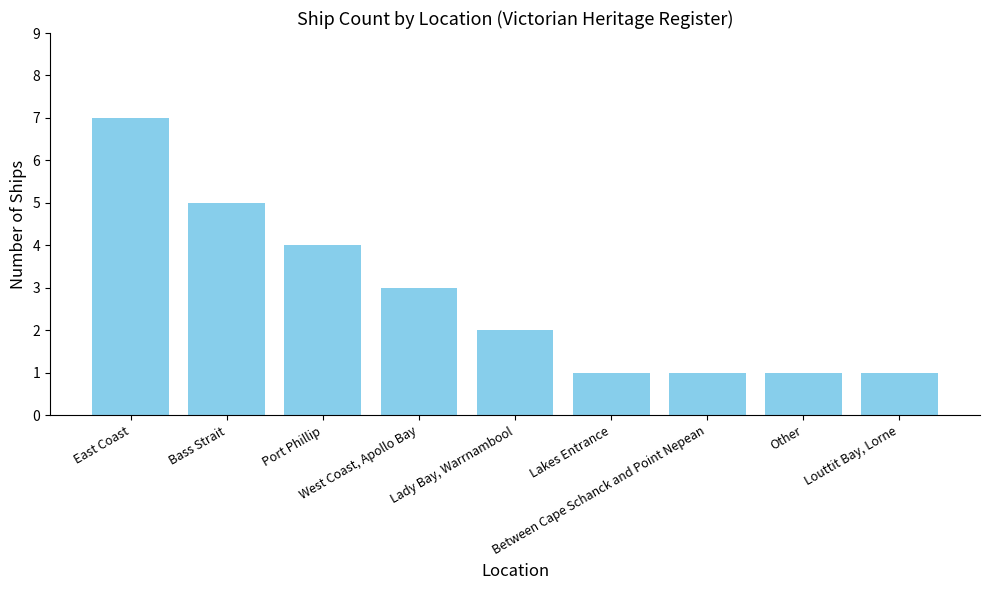

Approximately how many times larger is the value at Bass Strait compared to East Coast?

0.7